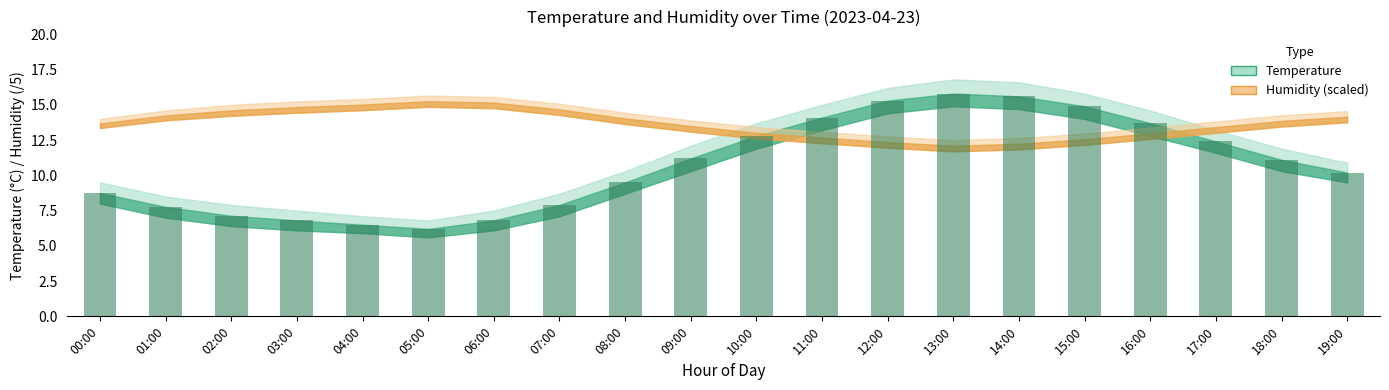

What is the sum of all values?

214.4